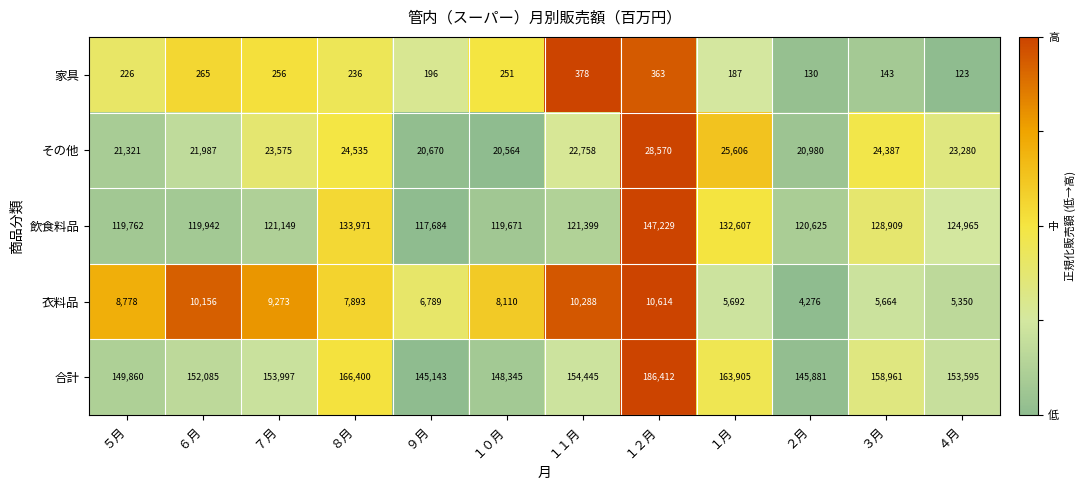

Is the value of 合計 at １２月 greater than the value of 衣料品 at ８月?

Yes